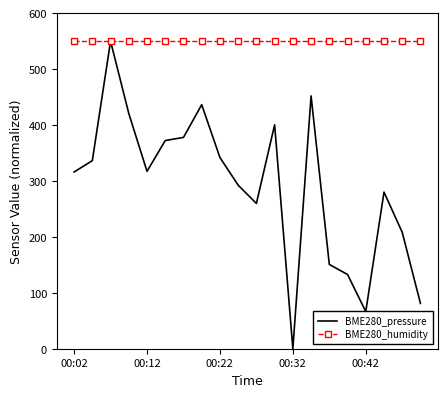

What is the maximum value shown in the chart?

550.0